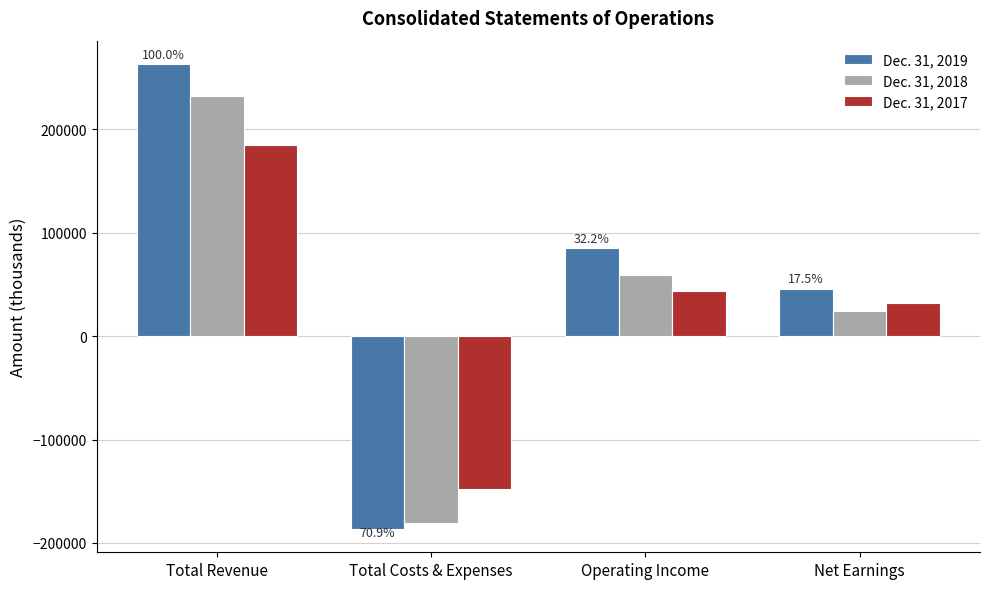

At which category is the sum across all series the highest?

Total Revenue